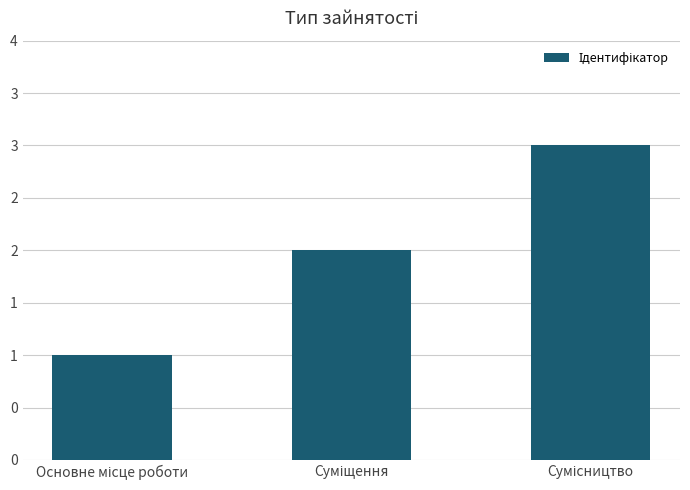

Count the values in the range 1 to 3.

3